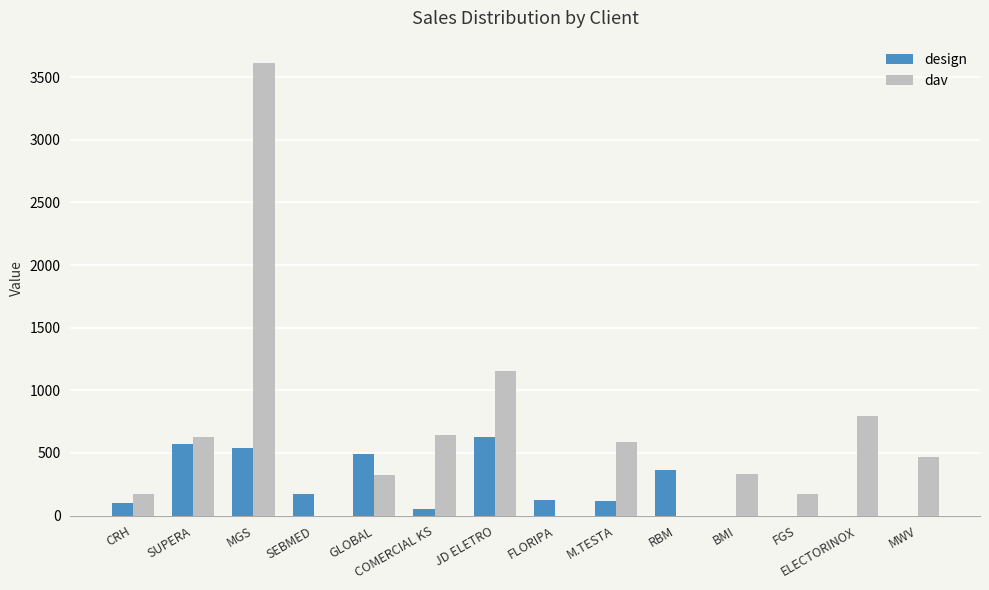

Which series has the widest spread of values?

dav